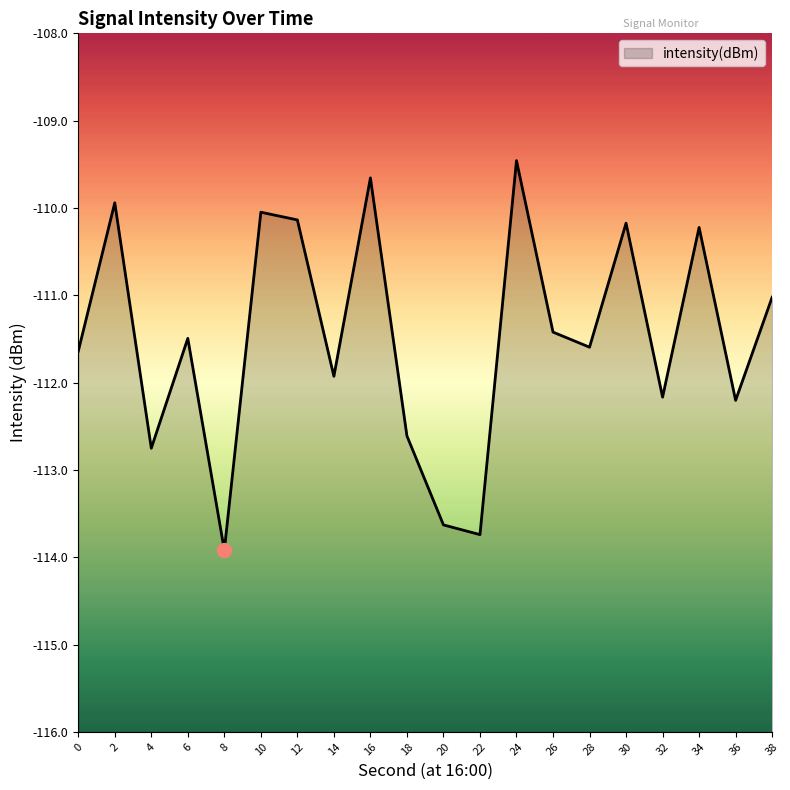

What is the difference between the maximum and second lowest values?

4.3